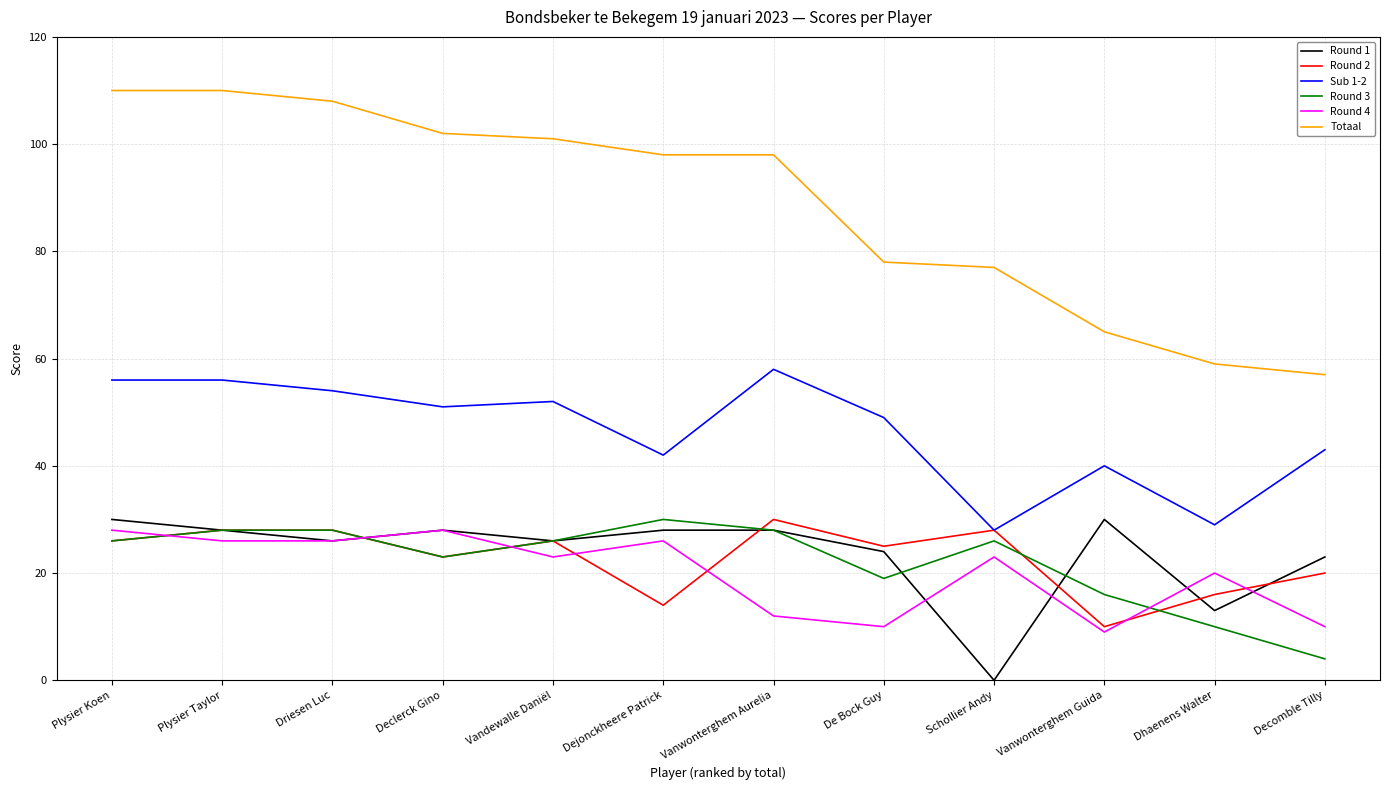

True or false: Sub 1-2 has a value of 19 at Schollier Andy.

False